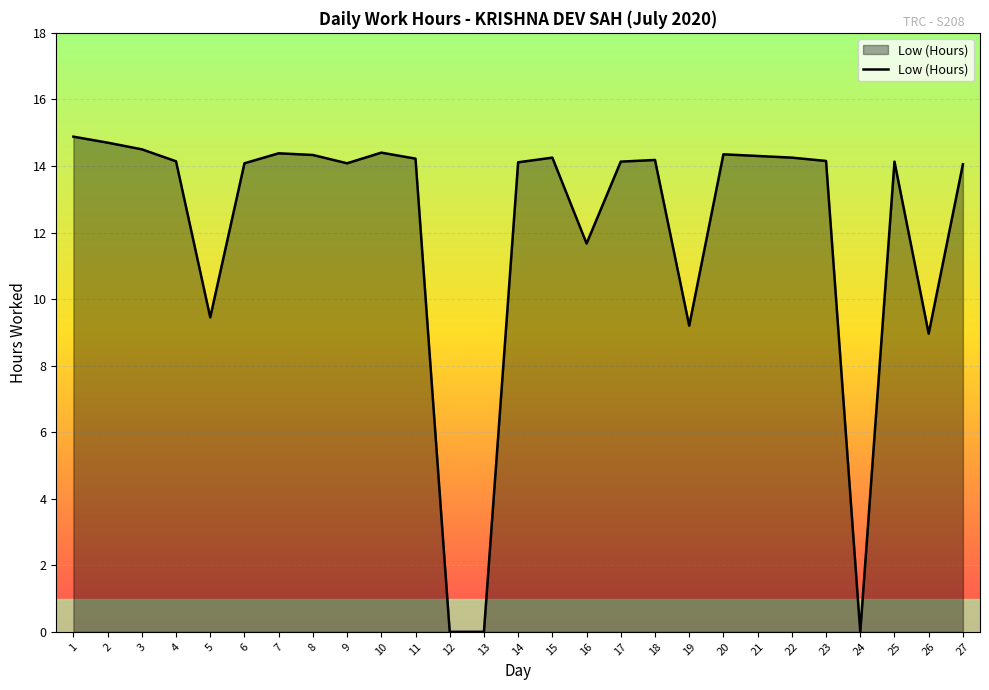

Where is the data nearest to the value 7?

26